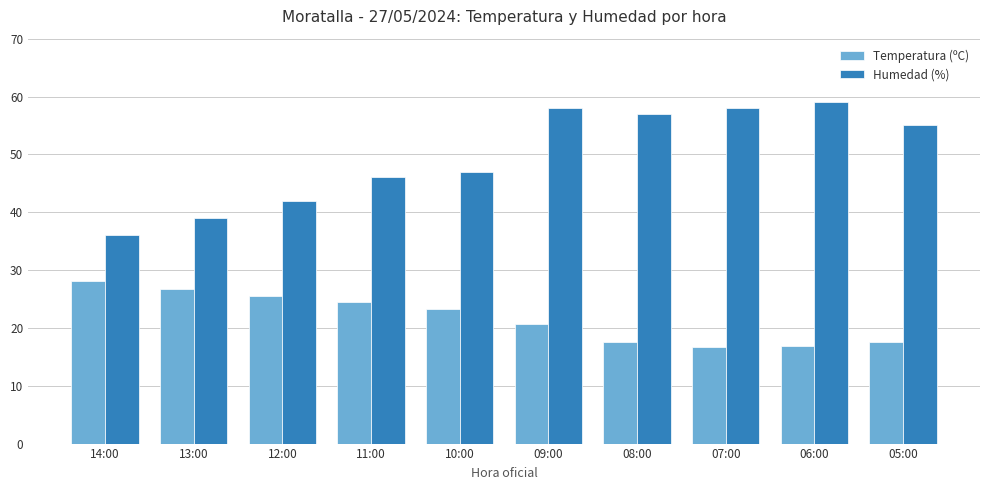

Which category has the highest value across all series?

06:00